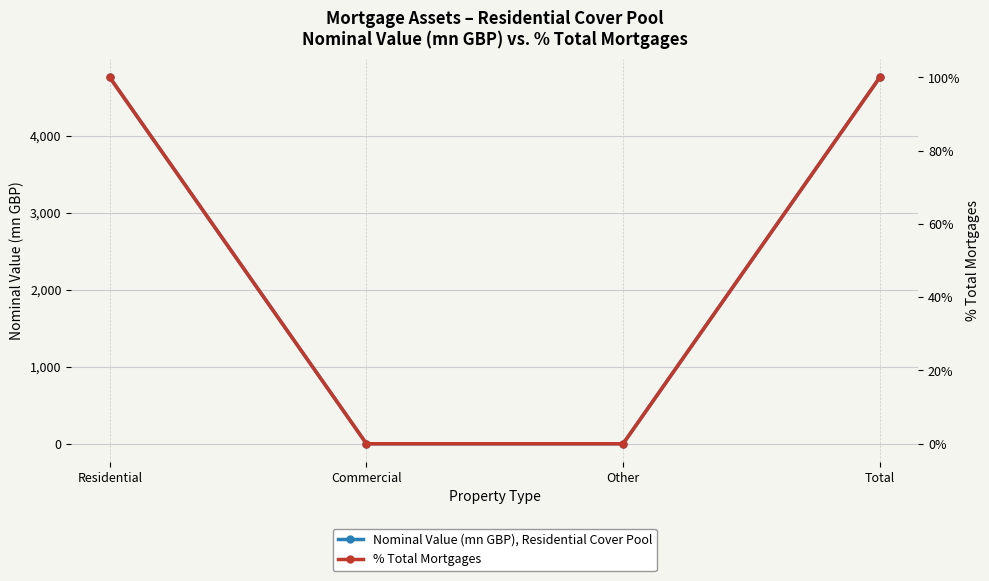

True or false: Nominal Value (mn GBP), Residential Cover Pool and % Total Mortgages cross at least once.

False